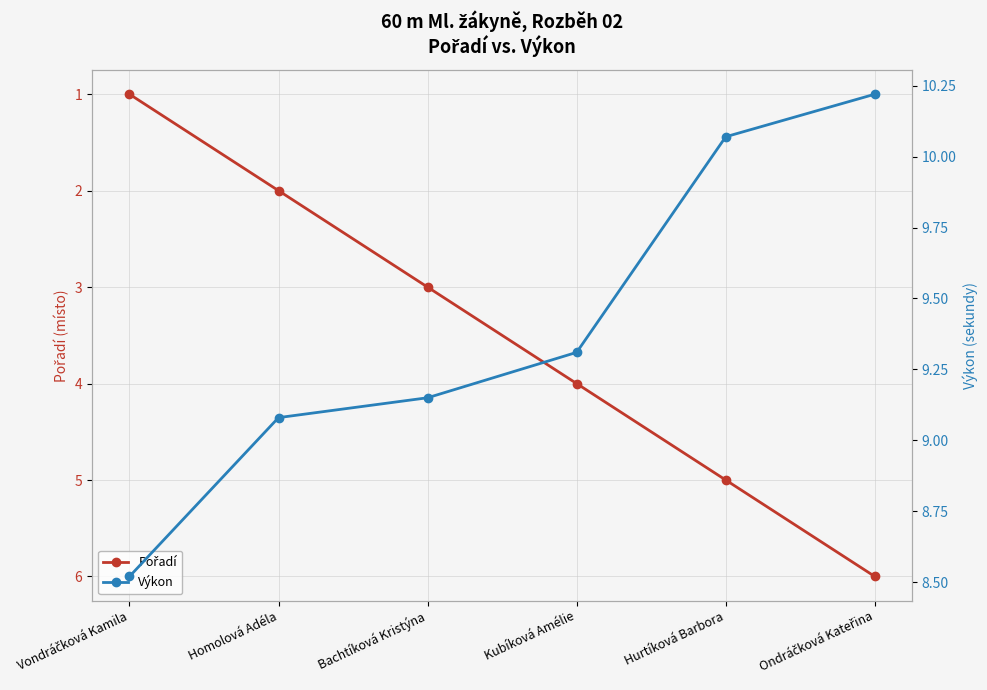

How many lines are shown in the chart?

2